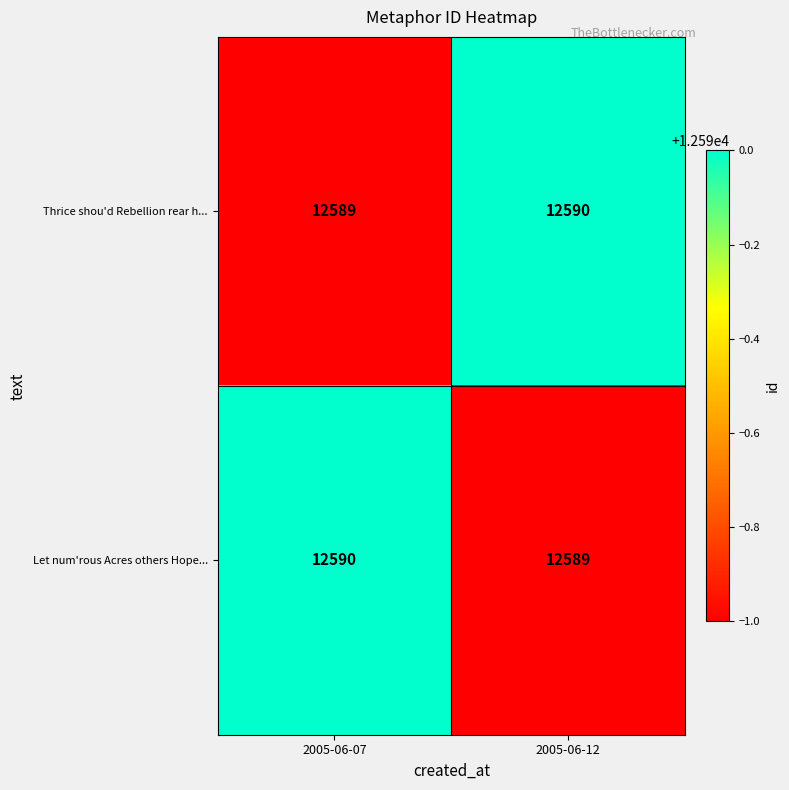

Rank the series at 2005-06-12 from lowest to highest value.

Let num'rous Acres others Hope..., Thrice shou'd Rebellion rear h...